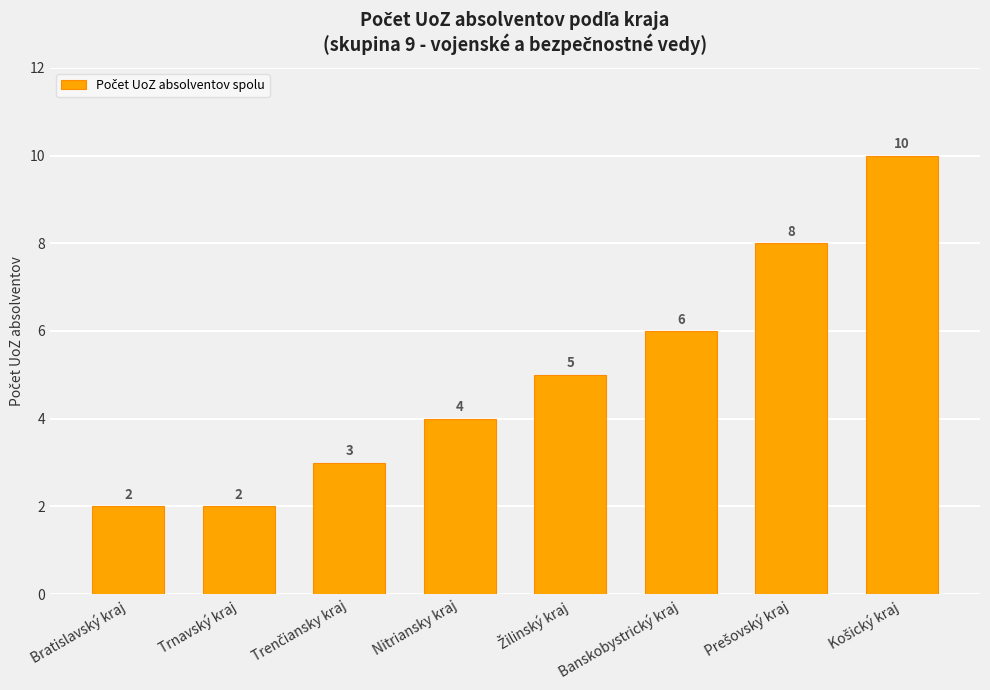

What is the value of the 5th bar from the left?

5